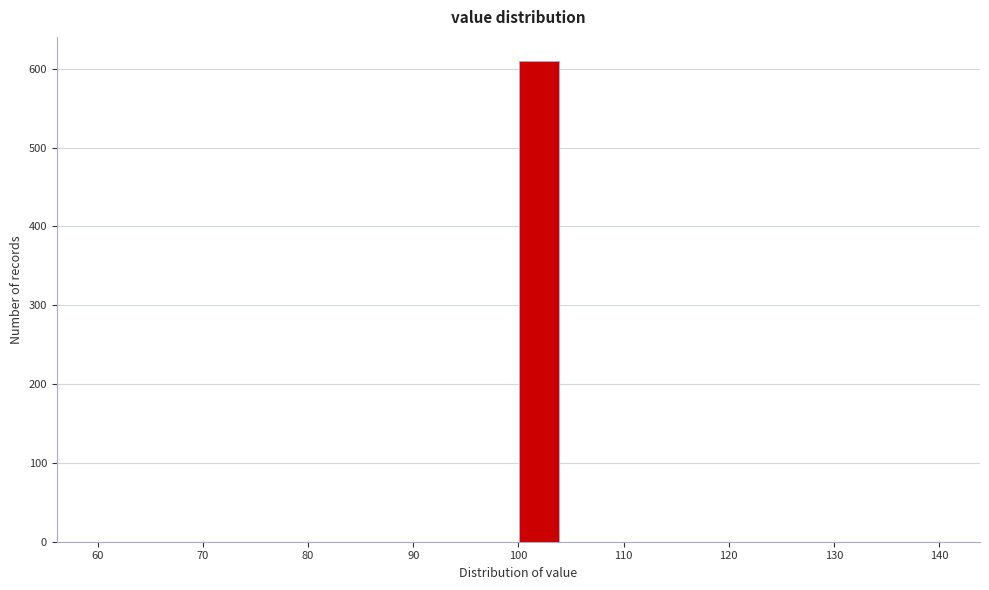

Reading left to right, transcribe this chart: for each bar, give the range it covers on the x-axis and its height. The values are not printed on the chart, so give them approximately, as read against the axis.

60 to 64: 0
64 to 68: 0
68 to 72: 0
72 to 76: 0
76 to 80: 0
80 to 84: 0
84 to 88: 0
88 to 92: 0
92 to 96: 0
96 to 100: 0
100 to 104: 610
104 to 108: 0
108 to 112: 0
112 to 116: 0
116 to 120: 0
120 to 124: 0
124 to 128: 0
128 to 132: 0
132 to 136: 0
136 to 140: 0